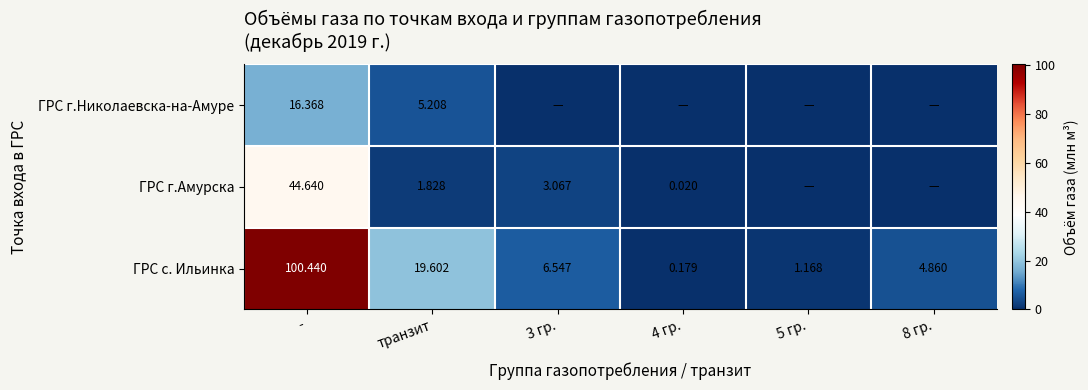

At which label does ГРС с. Ильинка first exceed 6?

-